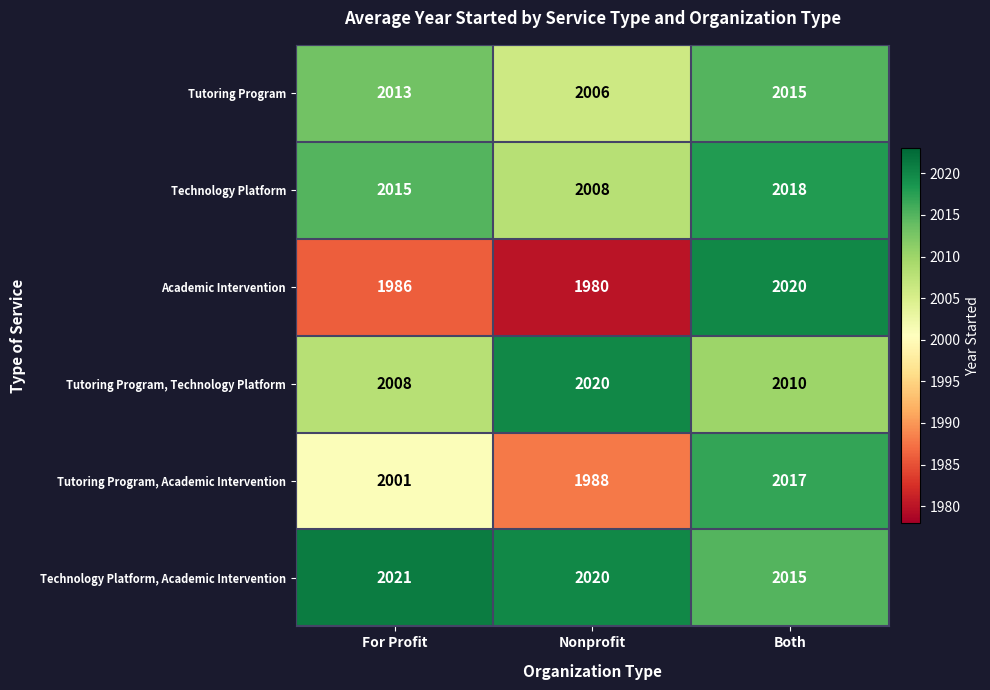

Where is Tutoring Program nearest to the value 2010?

For Profit